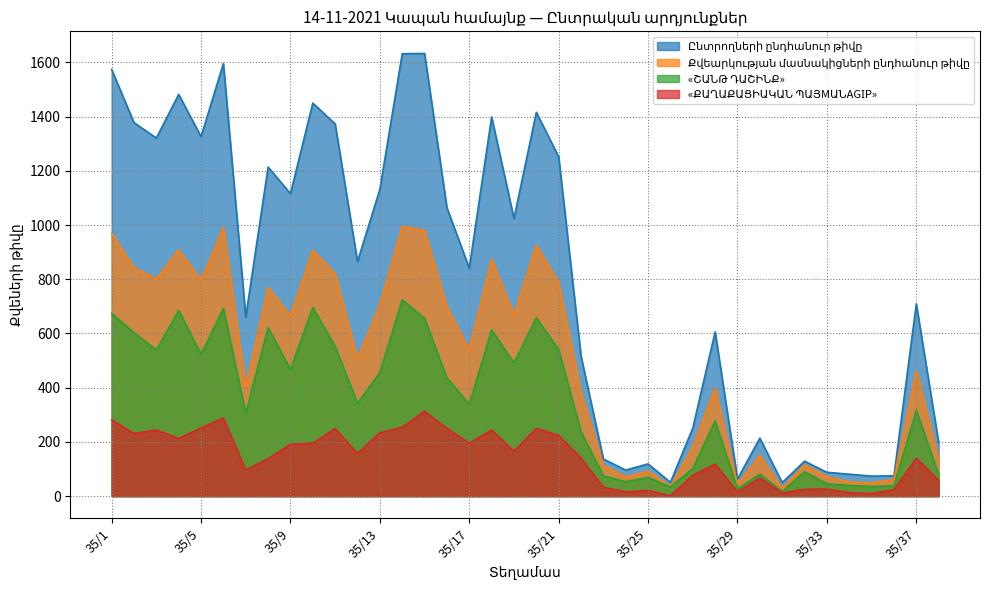

What is the value of the «ՔԱՂԱՔԱՑԻԱԿԱՆ ՊԱՅMԱՆAGІР» point at the 35th from the left?

10